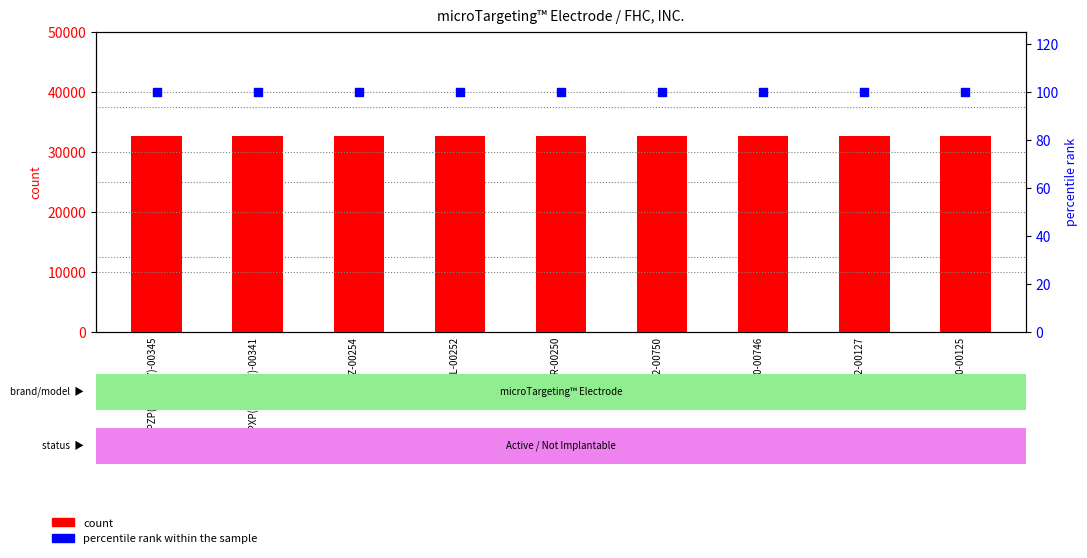

Is the value of count at 34680-00125 greater than the value of percentile rank within the sample at MTDPXP(BP)(BP7)-00341?

Yes